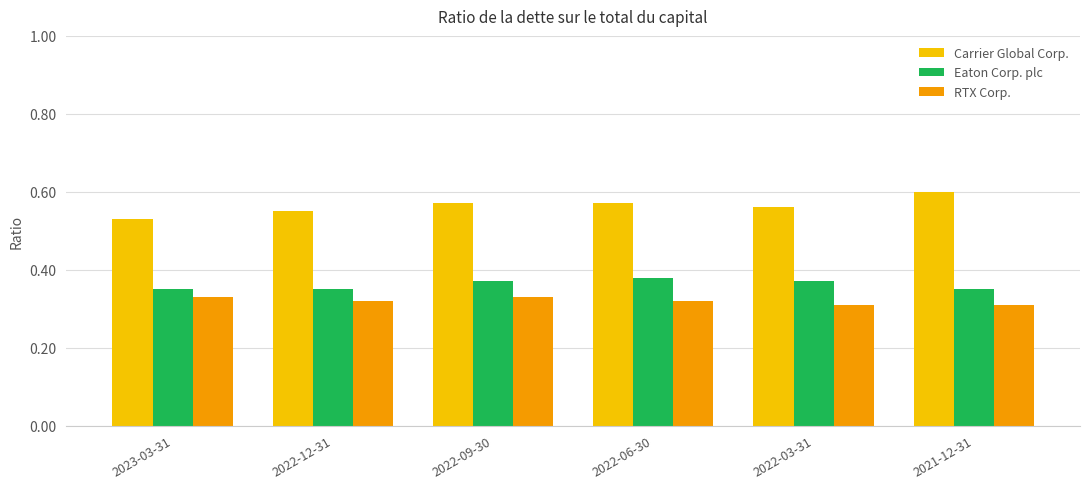

What position from the left is 2023-03-31?

1